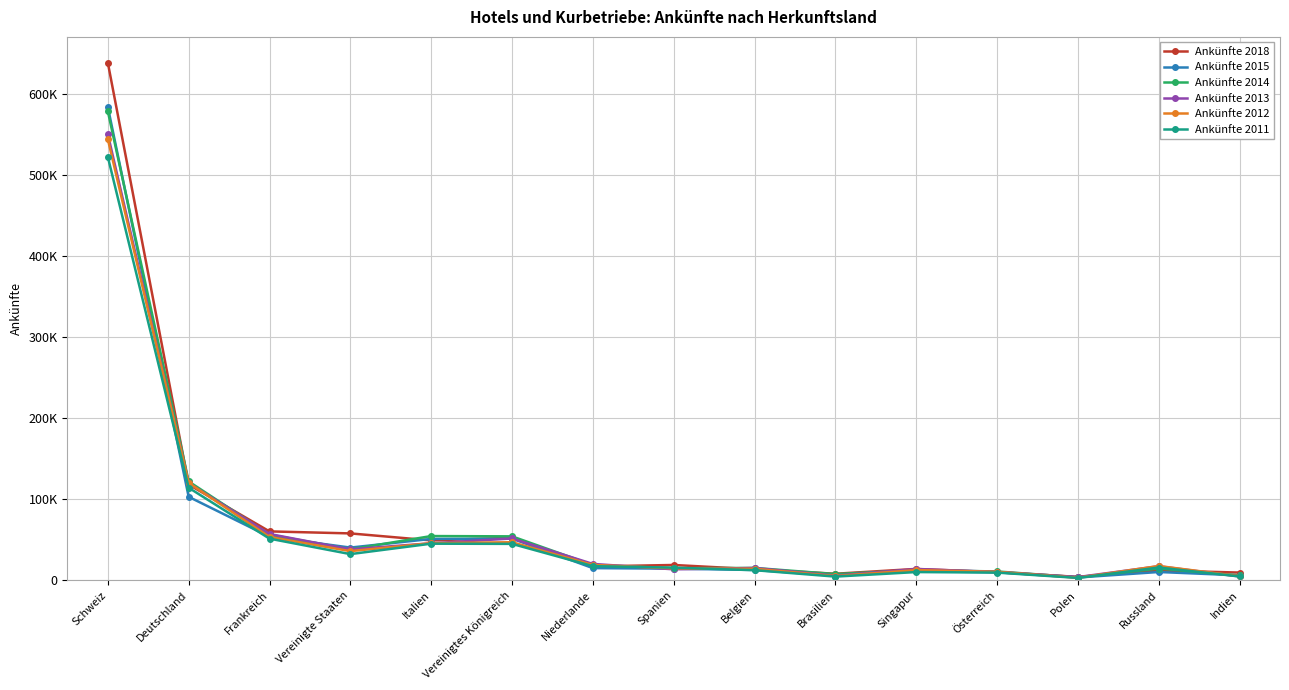

Where is the first local minimum for Ankünfte 2011?

Vereinigte Staaten